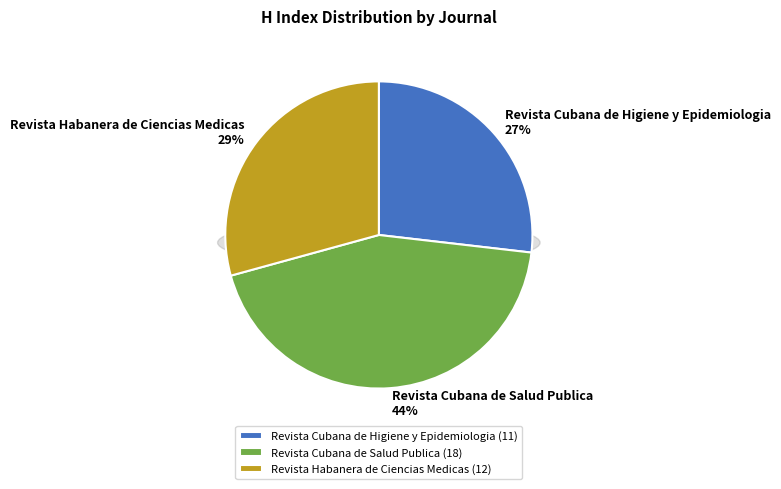

What is the smallest slice in the pie chart?

Revista Cubana de Higiene y Epidemiologia